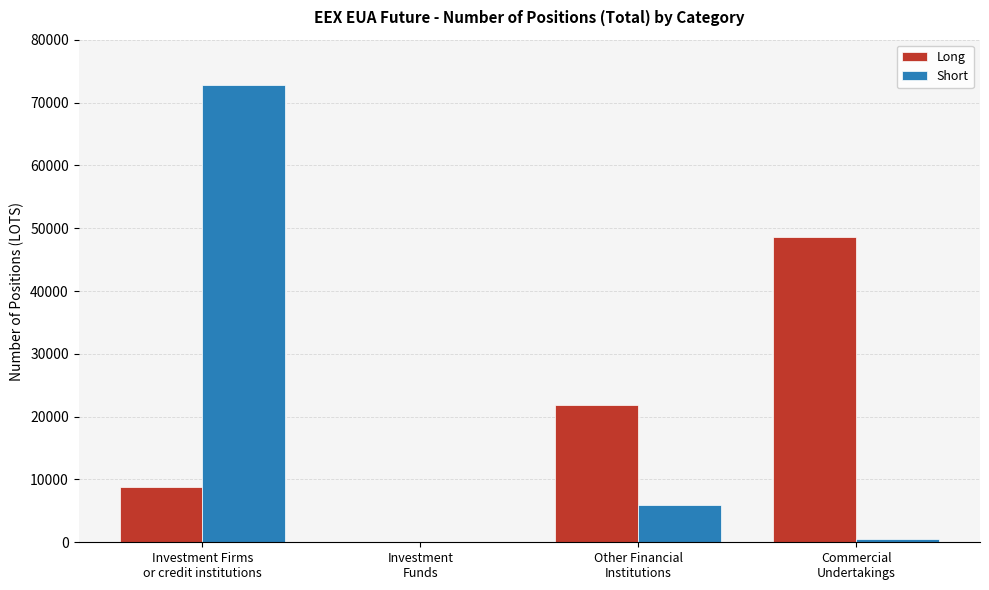

What is the maximum value shown in the chart?

72750